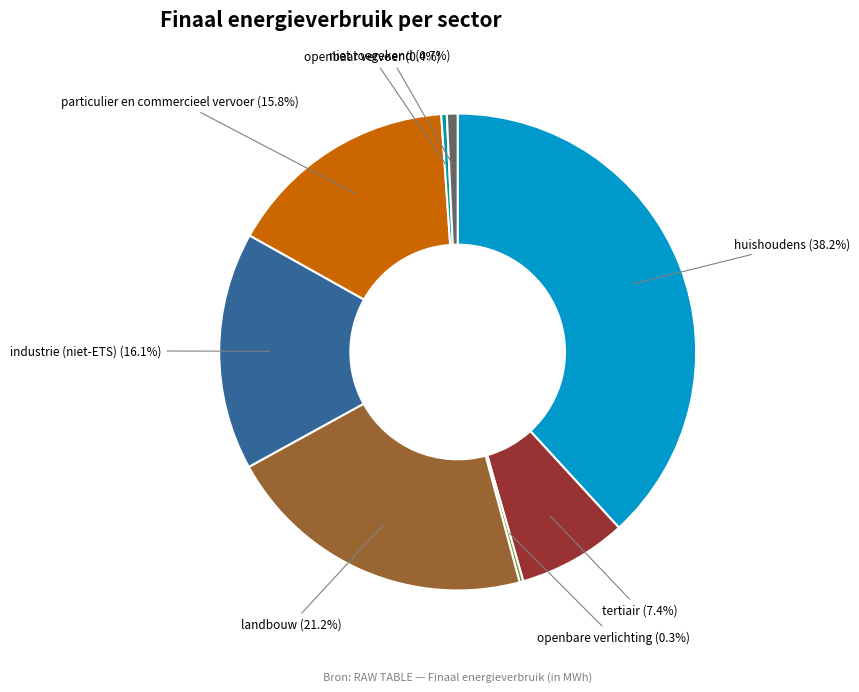

Does any single category account for the majority?

No